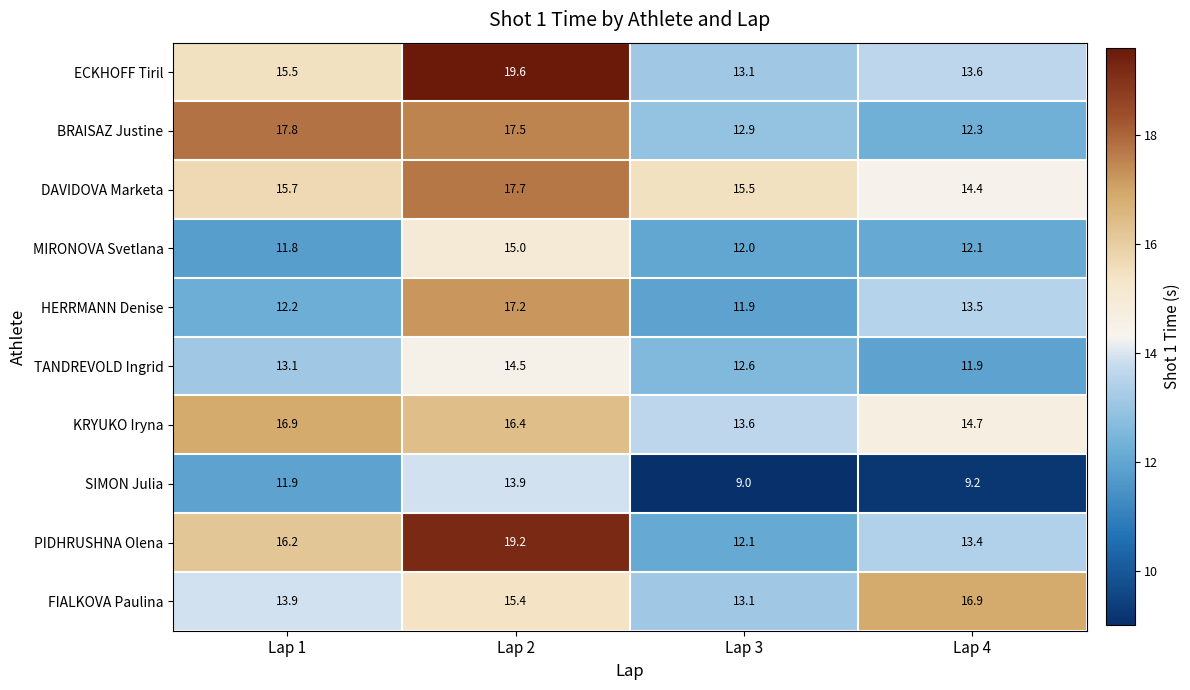

Count the number of data series in this chart.

10